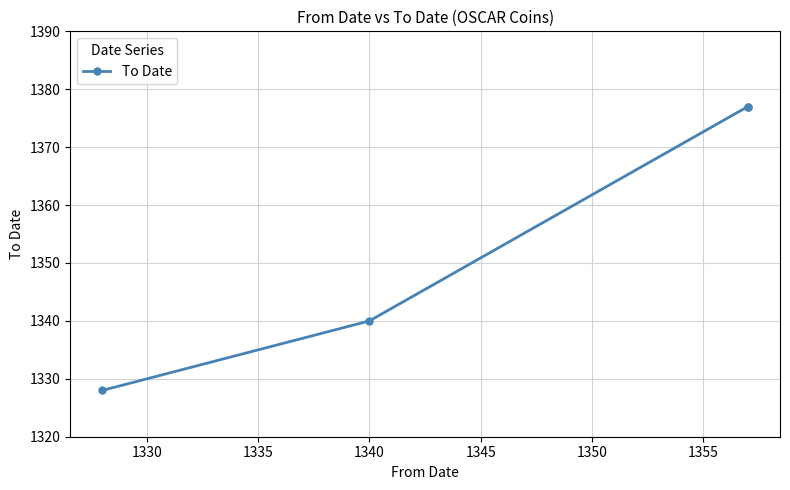

What is the value of the 2nd point from the left?

1340